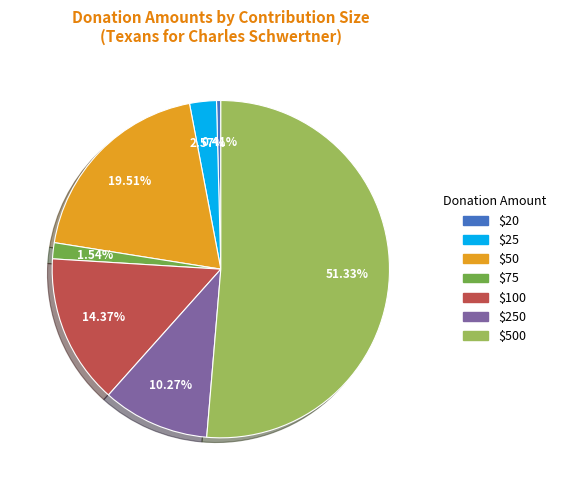

To the nearest percent, what is the average slice percentage?

14%